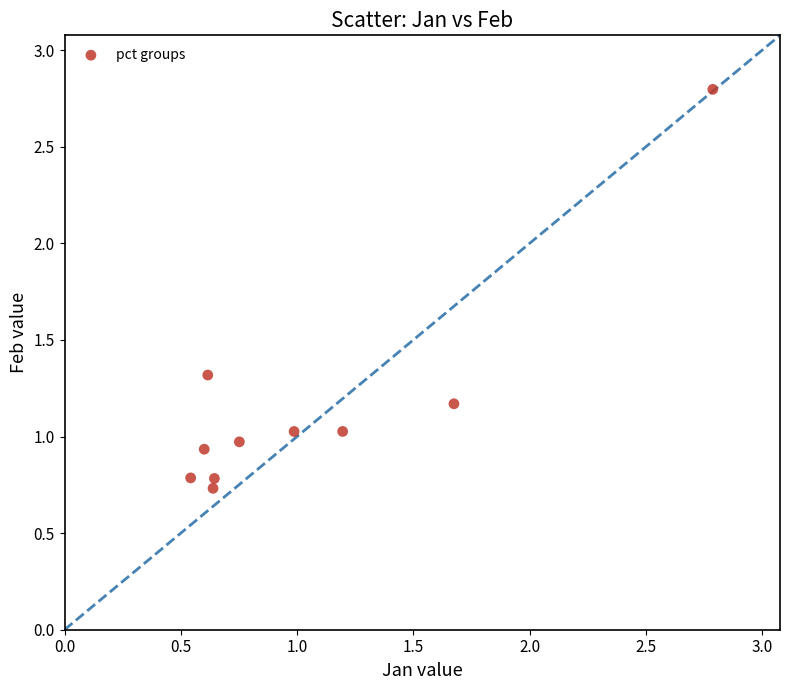

What is the average Y value?

1.2